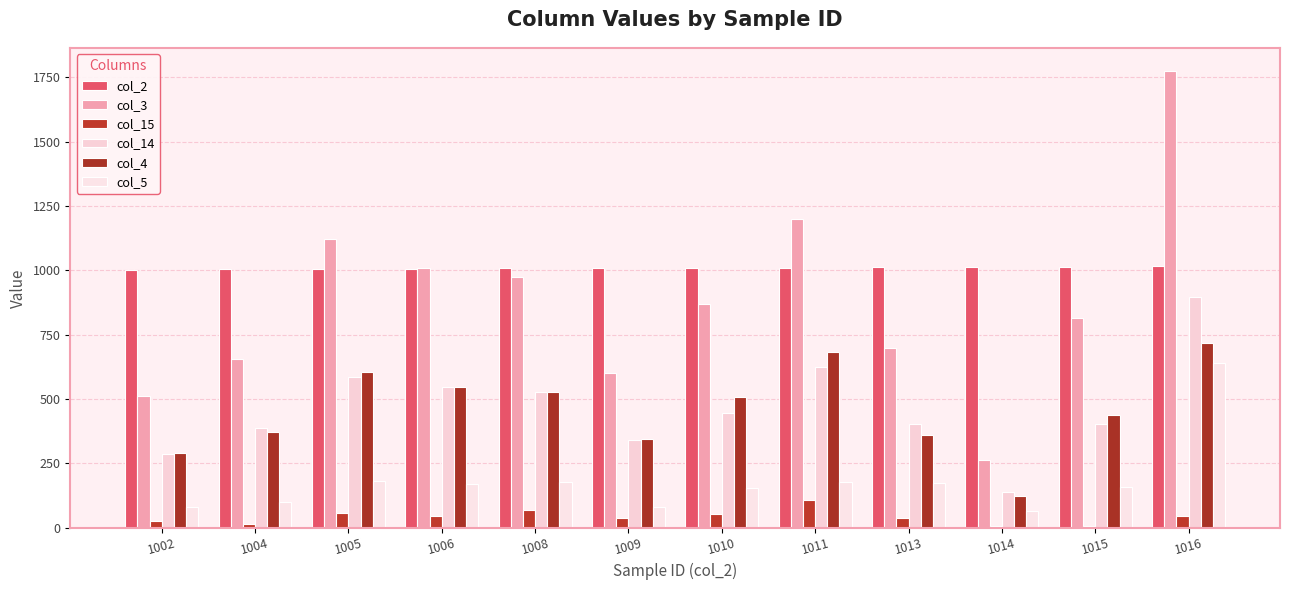

At how many categories does at least one series exceed 1743?

1